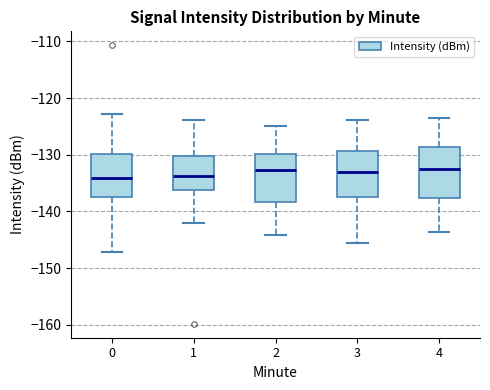

Reading left to right, transcribe this box plot: for each box, give where its median line is, the range the box spans, and where its two whiskers end, as read against the y-axis. The values are not printed on the chart, so give them approximately, as read against the axis.

0: median -134, box -137 to -130, whiskers -147 to -123
1: median -134, box -136 to -130, whiskers -142 to -124
2: median -133, box -138 to -130, whiskers -144 to -125
3: median -133, box -137 to -129, whiskers -146 to -124
4: median -133, box -138 to -129, whiskers -144 to -124